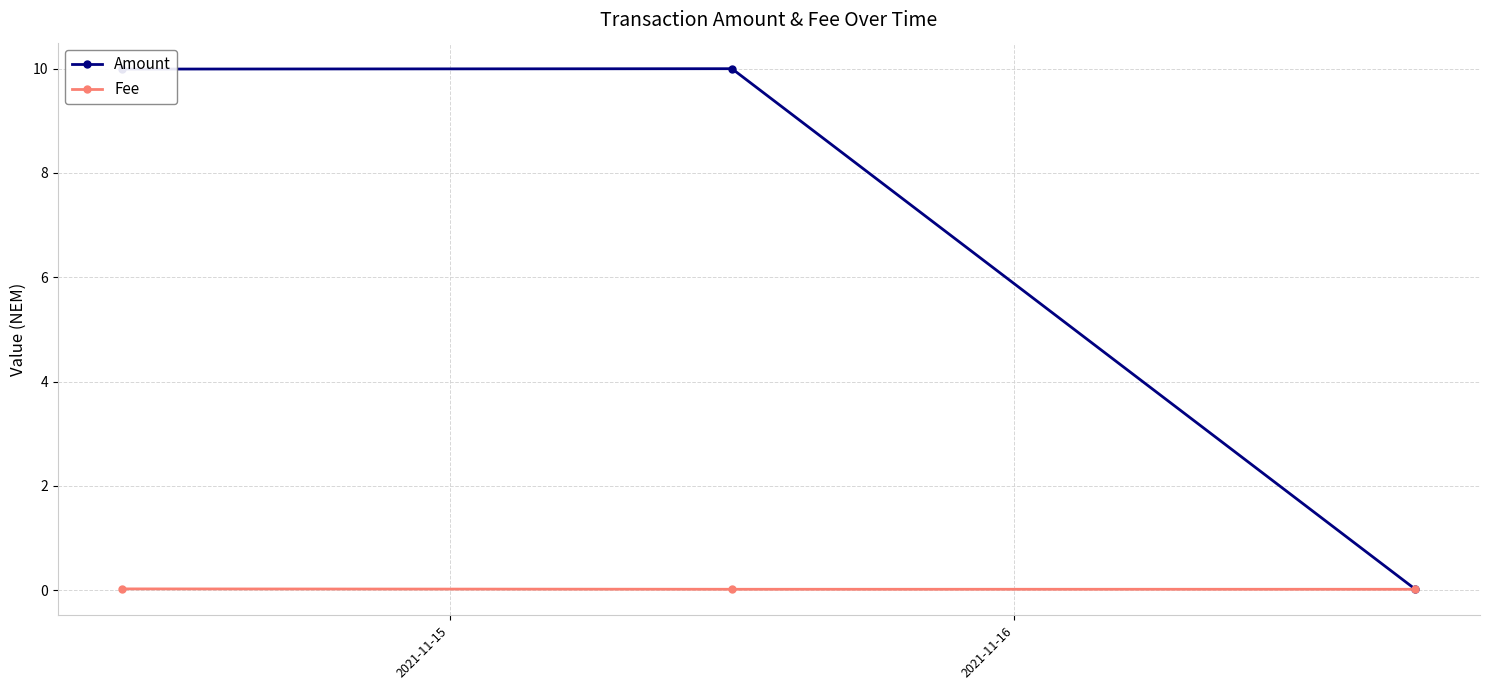

Which series has the widest spread of values?

Amount